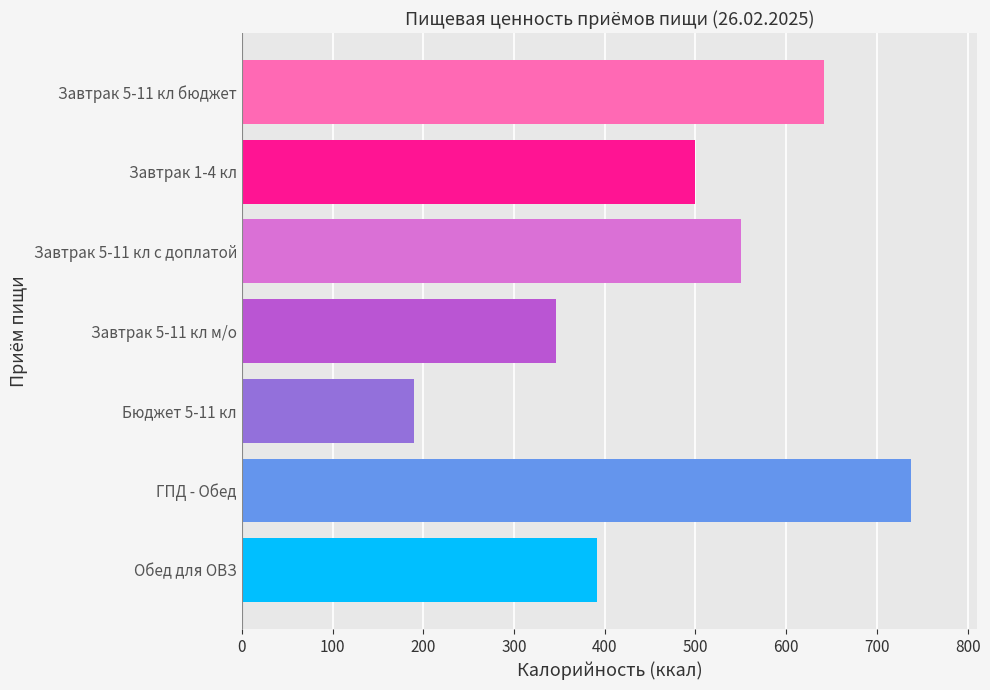

What is the maximum value shown in the chart?

737